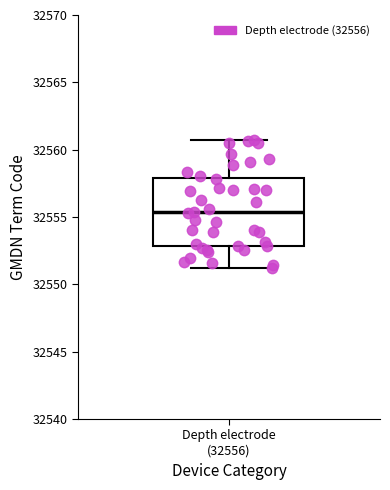

Read this box plot against the y-axis: the position of the median line, the range covered by the box, and the ends of both whiskers. The values are not printed on the chart, so give them approximately, as read against the axis.

median 32555.5, box 32553.0 to 32558.0, whiskers 32551.0 to 32560.5